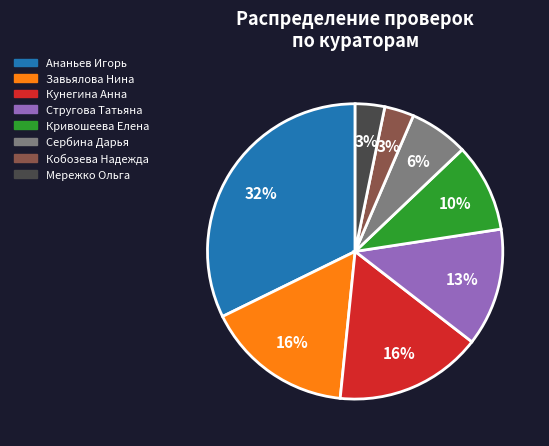

To the nearest percent, what is the difference between the largest and smallest slice percentages?

29%